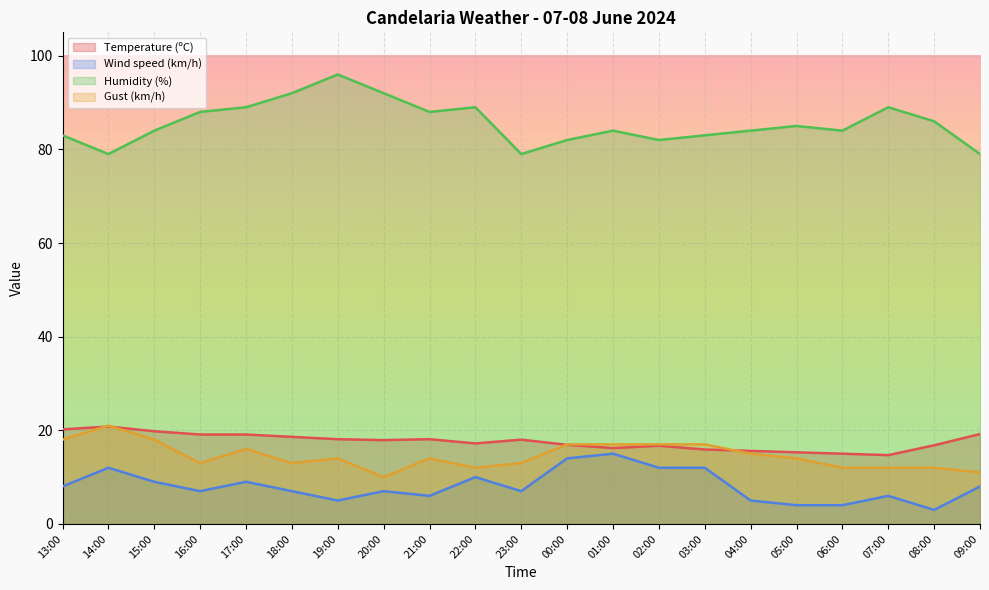

Is the value of Humidity (%) at 19:00 greater than the value of Temperature (ºC) at 13:00?

Yes